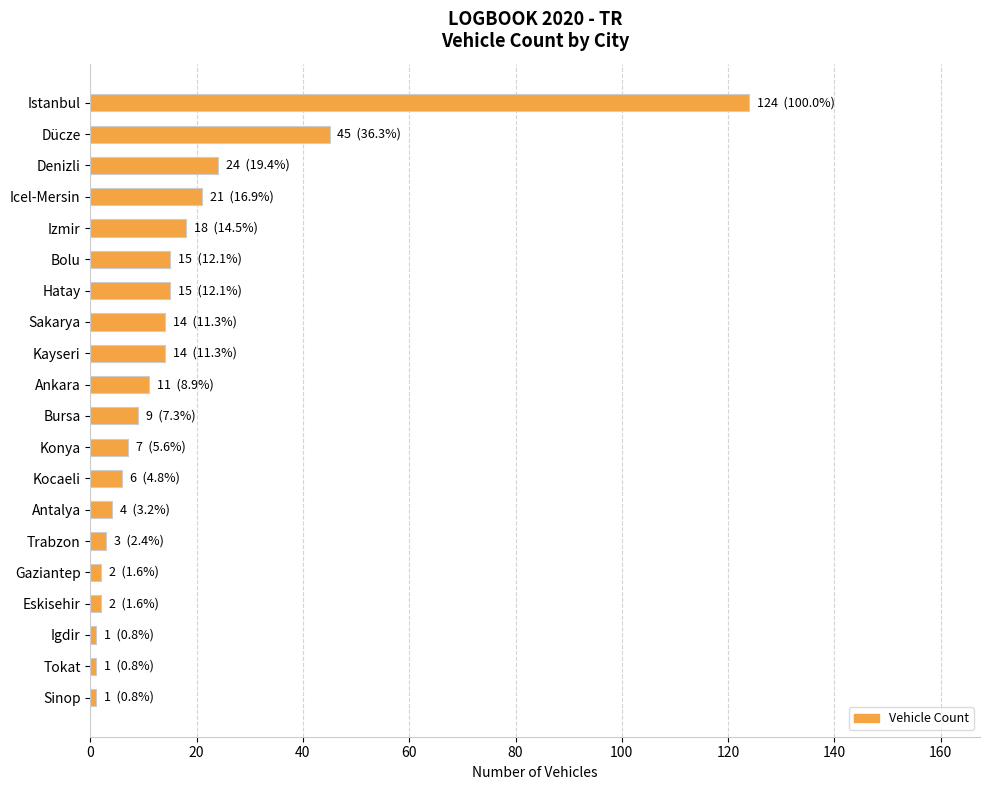

The value at Antalya is 4. True or false?

True